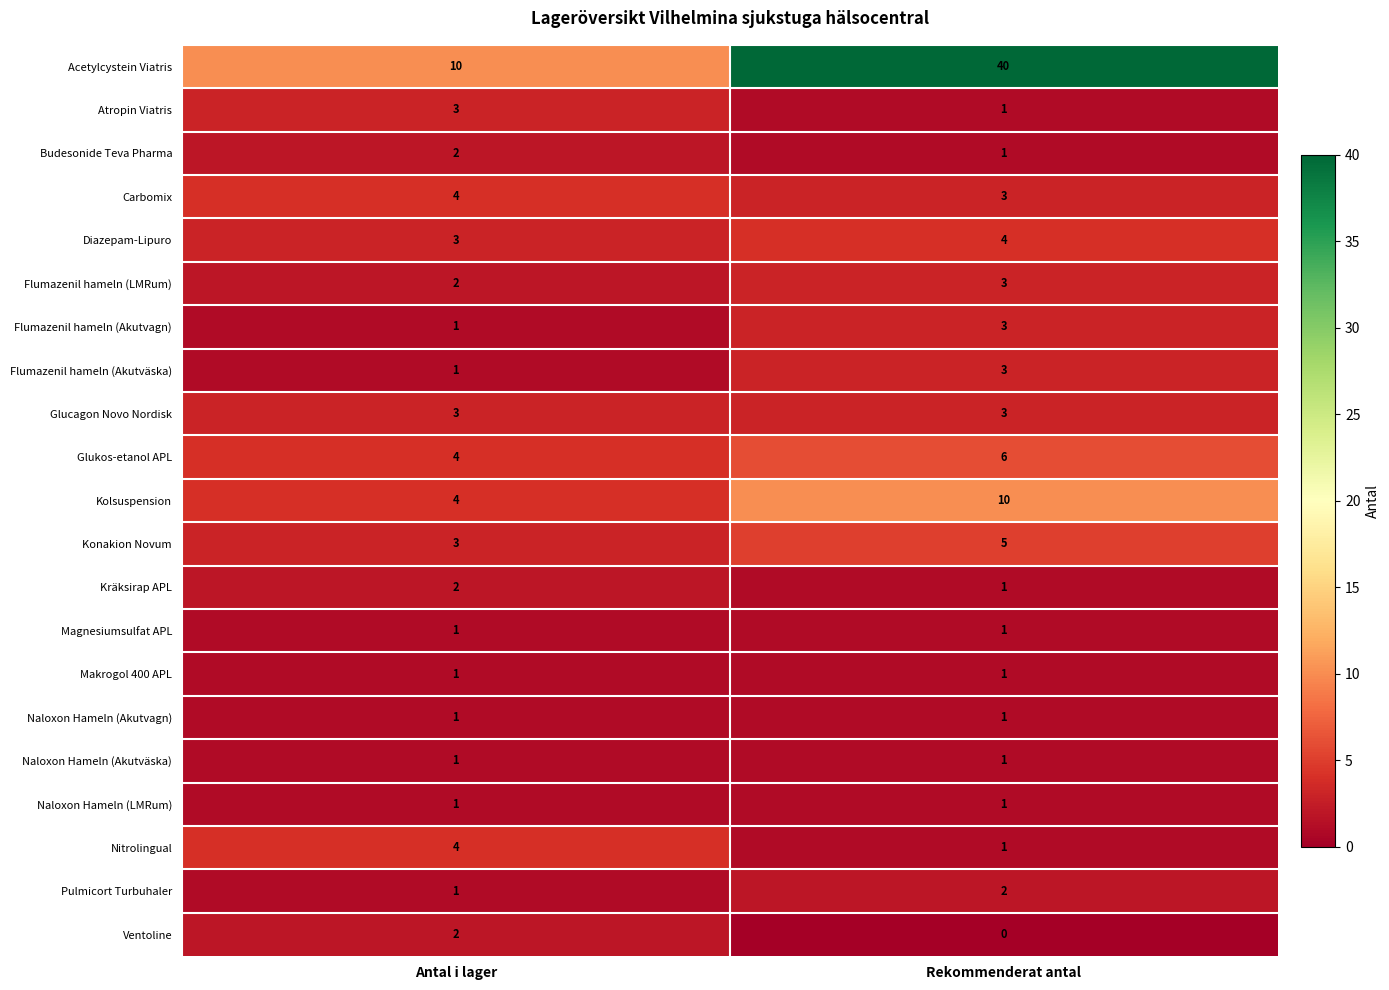

At which category is the sum across all series the highest?

Rekommenderat antal